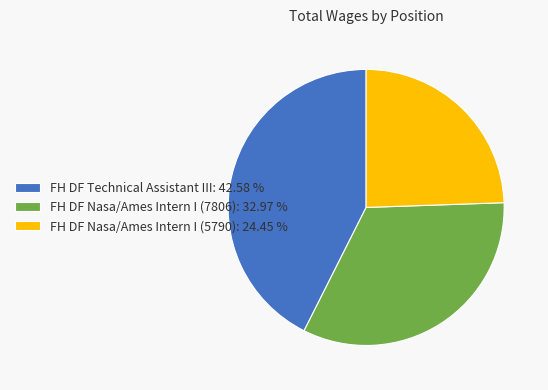

Does FH DF Technical Assistant III represent more than half of the total?

No